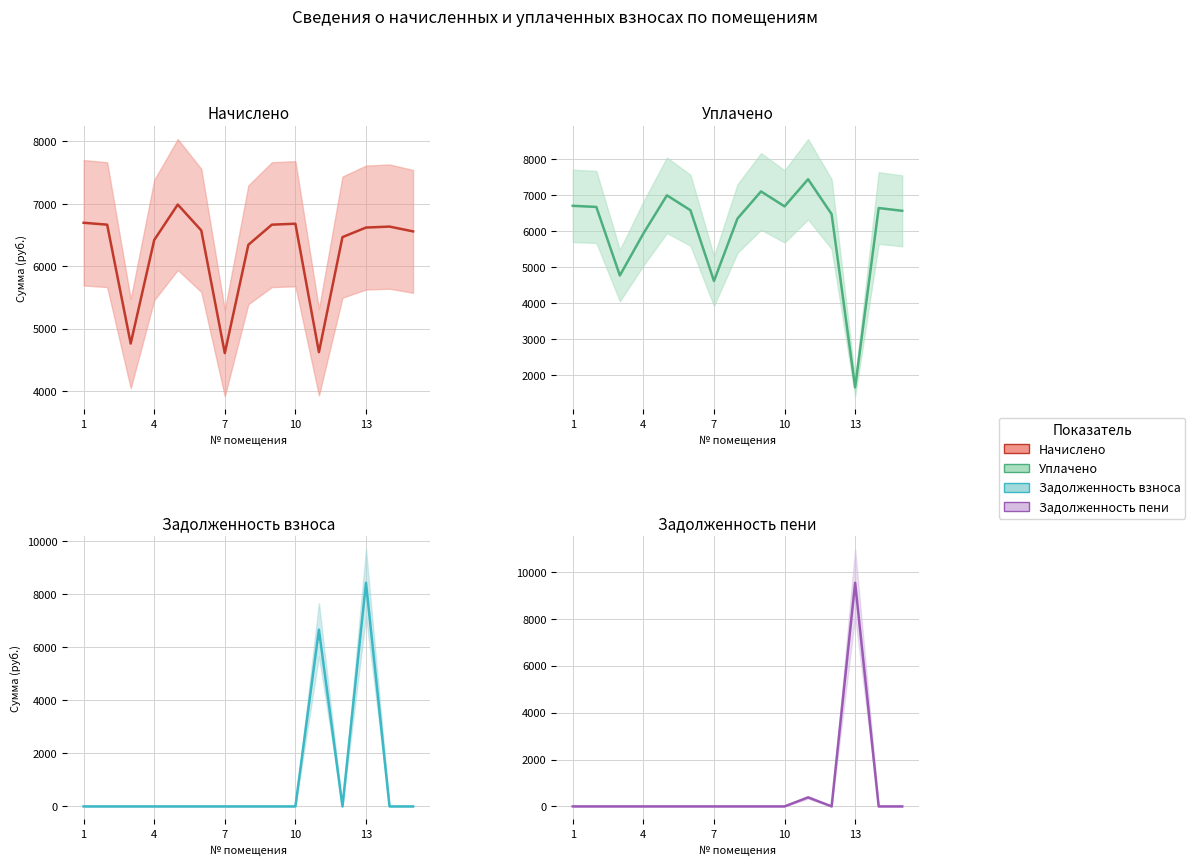

Reading left to right, transcribe all the data shown in this chart.

Начислено: 6697.0	6666.2	4761.6	6420.5	6988.7	6574.1	4608.0	6343.7	6666.2	6681.6	4623.4	6466.6	6620.2	6635.5	6558.7
Уплачено: 6697.0	6666.2	4761.6	5927.2	6988.7	6574.1	4608.0	6343.7	7096.6	6681.6	7434.7	6466.6	1654.1	6635.5	6558.7
Задолженность взноса: 0.0	0.0	0.0	0.0	0.0	0.0	0.0	0.0	0.0	0.0	6664.1	0.0	8430.3	0.0	0.0
Задолженность пени: 0.0	0.0	0.0	0.0	0.0	0.0	0.0	0.0	0.0	0.0	385.3	0.0	9534.6	0.0	0.0